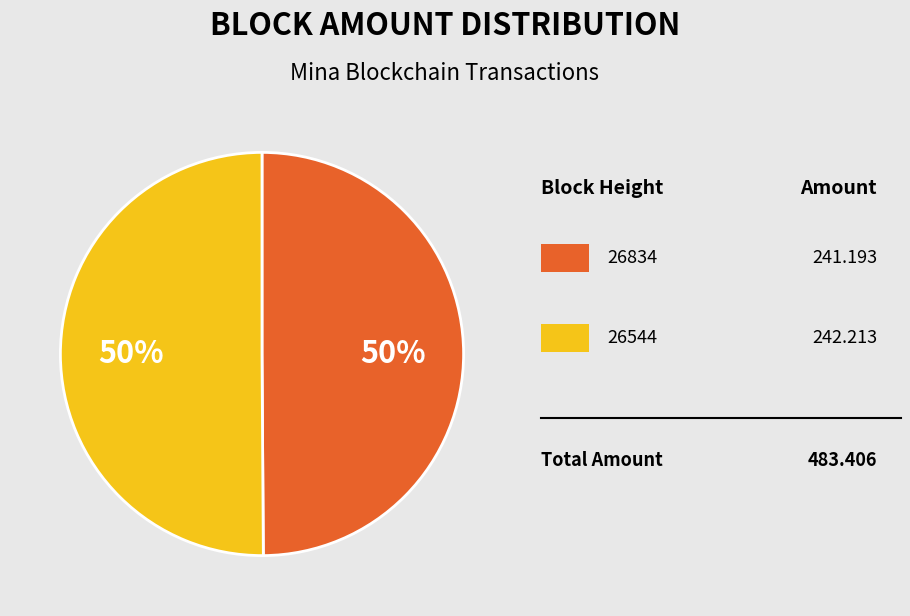

To the nearest percent, what is the average slice percentage?

50%